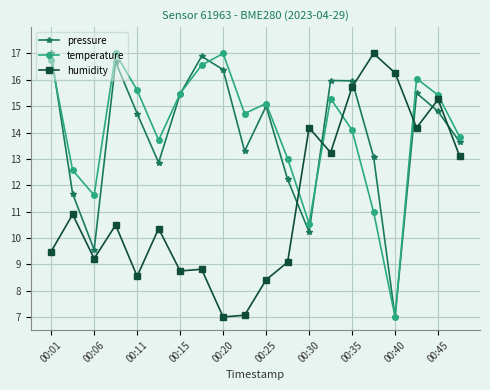

What is the minimum value shown in the chart?

7.0